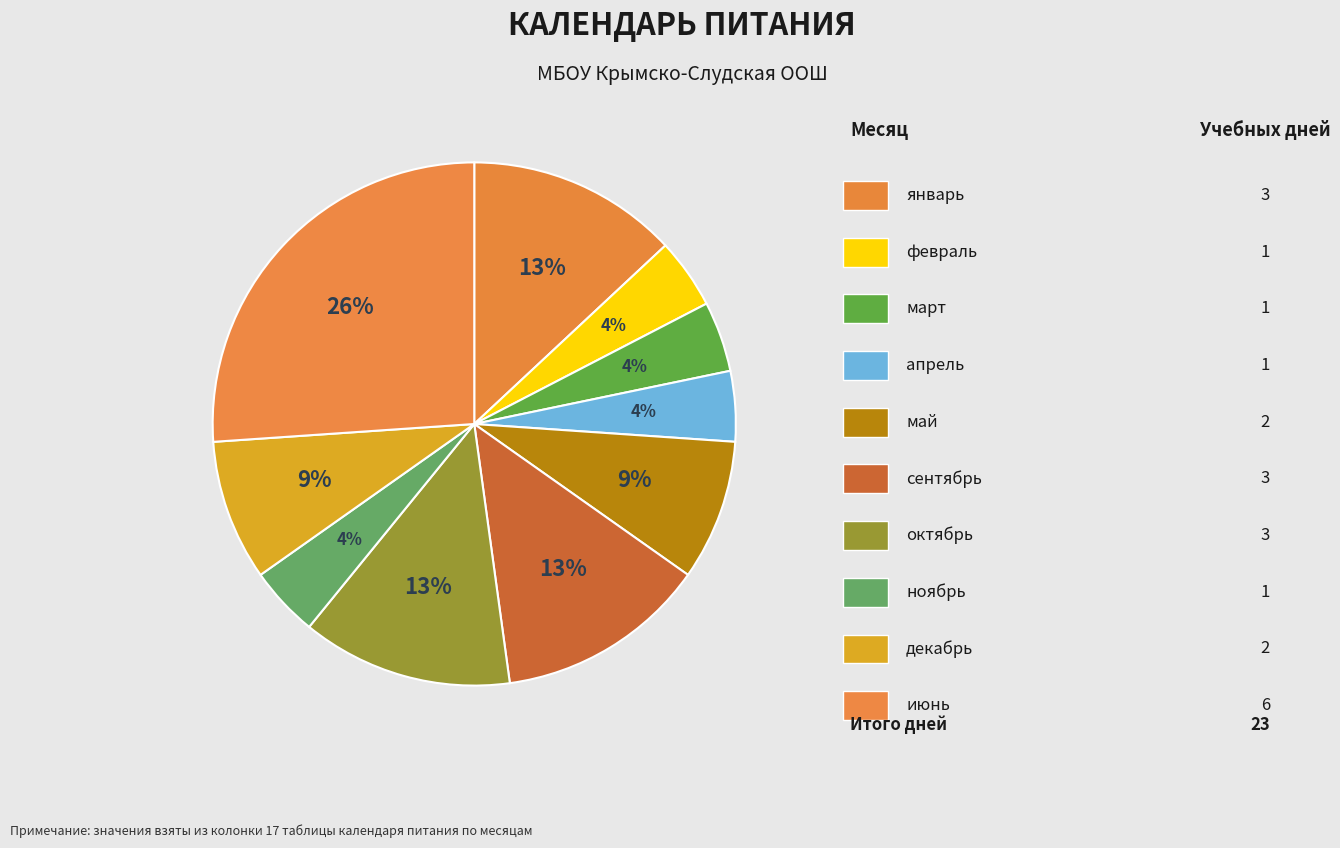

To the nearest percent, what is the average slice percentage?

10%